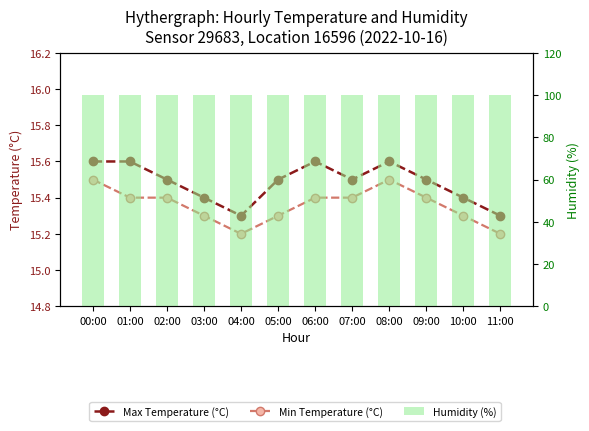

Is the value of Humidity (%) at 04:00 greater than the value of Min Temperature (°C) at 06:00?

Yes